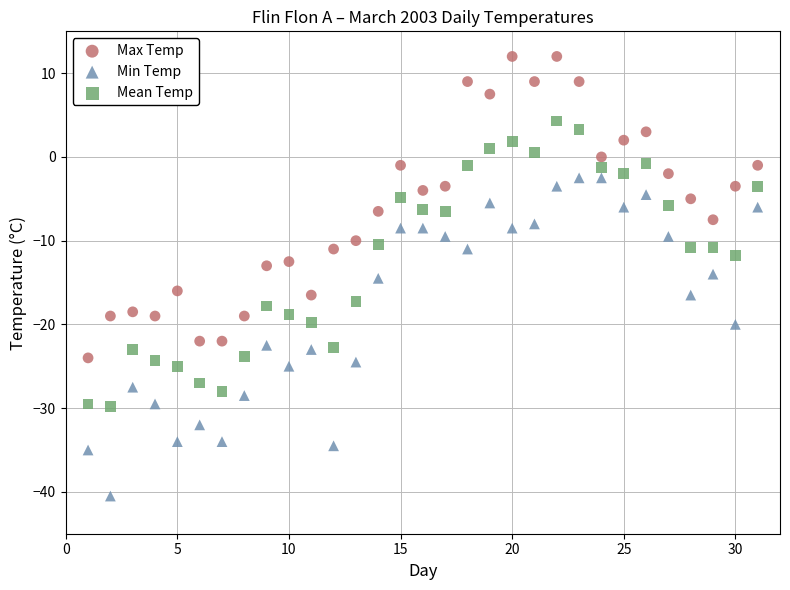

What are all the series names shown in the legend?

Max Temp, Min Temp, Mean Temp